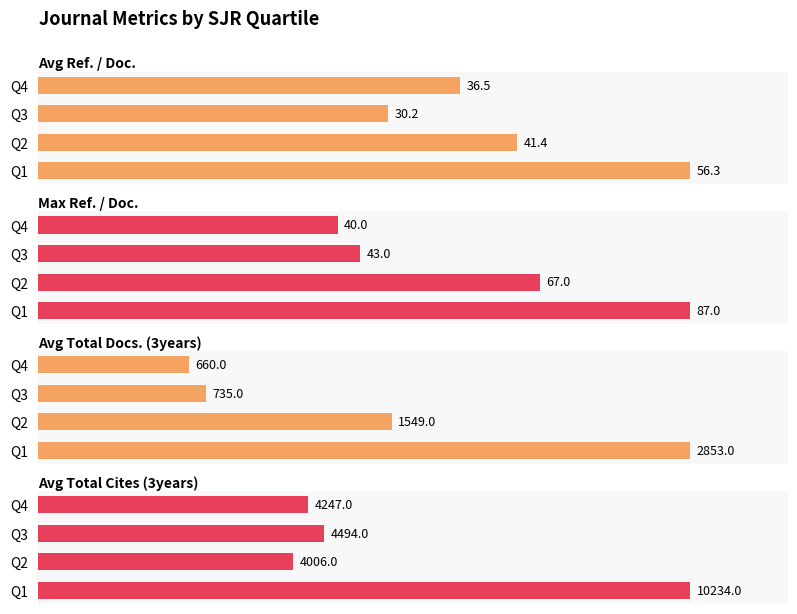

Rank the series by their maximum value, from lowest to highest.

Avg Ref. / Doc., Max Ref. / Doc., Avg Total Docs. (3years), Avg Total Cites (3years)